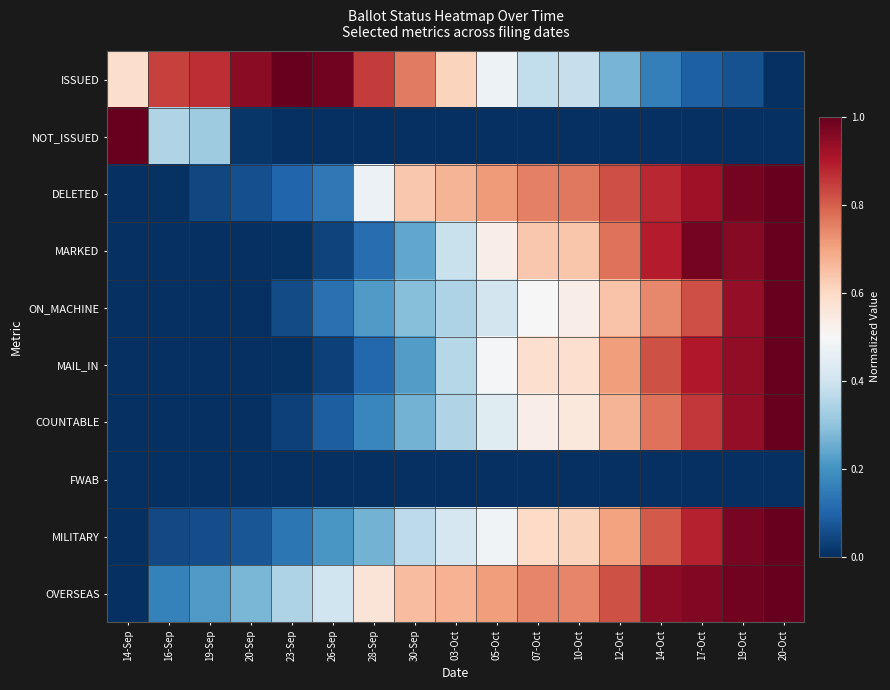

Reading right to left, transcribe all the data shown in this chart.

ISSUED: 20-Oct=0.0	19-Oct=0.1	17-Oct=0.1	14-Oct=0.2	12-Oct=0.3	10-Oct=0.4	07-Oct=0.4	05-Oct=0.5	03-Oct=0.6	30-Sep=0.8	28-Sep=0.9	26-Sep=1.0	23-Sep=1.0	20-Sep=1.0	19-Sep=0.9	16-Sep=0.8	14-Sep=0.6
NOT_ISSUED: 20-Oct=0.0	19-Oct=0.0	17-Oct=0.0	14-Oct=0.0	12-Oct=0.0	10-Oct=0.0	07-Oct=0.0	05-Oct=0.0	03-Oct=0.0	30-Sep=0.0	28-Sep=0.0	26-Sep=0.0	23-Sep=0.0	20-Sep=0.0	19-Sep=0.3	16-Sep=0.3	14-Sep=1.0
DELETED: 20-Oct=1.0	19-Oct=1.0	17-Oct=0.9	14-Oct=0.9	12-Oct=0.8	10-Oct=0.8	07-Oct=0.8	05-Oct=0.7	03-Oct=0.7	30-Sep=0.6	28-Sep=0.5	26-Sep=0.1	23-Sep=0.1	20-Sep=0.1	19-Sep=0.0	16-Sep=0.0	14-Sep=0.0
MARKED: 20-Oct=1.0	19-Oct=1.0	17-Oct=1.0	14-Oct=0.9	12-Oct=0.8	10-Oct=0.6	07-Oct=0.6	05-Oct=0.5	03-Oct=0.4	30-Sep=0.2	28-Sep=0.1	26-Sep=0.0	23-Sep=0.0	20-Sep=0.0	19-Sep=0.0	16-Sep=0.0	14-Sep=0.0
ON_MACHINE: 20-Oct=1.0	19-Oct=0.9	17-Oct=0.8	14-Oct=0.7	12-Oct=0.6	10-Oct=0.5	07-Oct=0.5	05-Oct=0.4	03-Oct=0.3	30-Sep=0.3	28-Sep=0.2	26-Sep=0.1	23-Sep=0.1	20-Sep=0.0	19-Sep=0.0	16-Sep=0.0	14-Sep=0.0
MAIL_IN: 20-Oct=1.0	19-Oct=0.9	17-Oct=0.9	14-Oct=0.8	12-Oct=0.7	10-Oct=0.6	07-Oct=0.6	05-Oct=0.5	03-Oct=0.4	30-Sep=0.2	28-Sep=0.1	26-Sep=0.0	23-Sep=0.0	20-Sep=0.0	19-Sep=0.0	16-Sep=0.0	14-Sep=0.0
COUNTABLE: 20-Oct=1.0	19-Oct=0.9	17-Oct=0.9	14-Oct=0.8	12-Oct=0.7	10-Oct=0.6	07-Oct=0.5	05-Oct=0.4	03-Oct=0.4	30-Sep=0.3	28-Sep=0.2	26-Sep=0.1	23-Sep=0.0	20-Sep=0.0	19-Sep=0.0	16-Sep=0.0	14-Sep=0.0
FWAB: 20-Oct=0.0	19-Oct=0.0	17-Oct=0.0	14-Oct=0.0	12-Oct=0.0	10-Oct=0.0	07-Oct=0.0	05-Oct=0.0	03-Oct=0.0	30-Sep=0.0	28-Sep=0.0	26-Sep=0.0	23-Sep=0.0	20-Sep=0.0	19-Sep=0.0	16-Sep=0.0	14-Sep=0.0
MILITARY: 20-Oct=1.0	19-Oct=1.0	17-Oct=0.9	14-Oct=0.8	12-Oct=0.7	10-Oct=0.6	07-Oct=0.6	05-Oct=0.5	03-Oct=0.4	30-Sep=0.4	28-Sep=0.3	26-Sep=0.2	23-Sep=0.1	20-Sep=0.1	19-Sep=0.1	16-Sep=0.0	14-Sep=0.0
OVERSEAS: 20-Oct=1.0	19-Oct=1.0	17-Oct=1.0	14-Oct=0.9	12-Oct=0.8	10-Oct=0.7	07-Oct=0.7	05-Oct=0.7	03-Oct=0.7	30-Sep=0.7	28-Sep=0.6	26-Sep=0.4	23-Sep=0.3	20-Sep=0.3	19-Sep=0.2	16-Sep=0.2	14-Sep=0.0